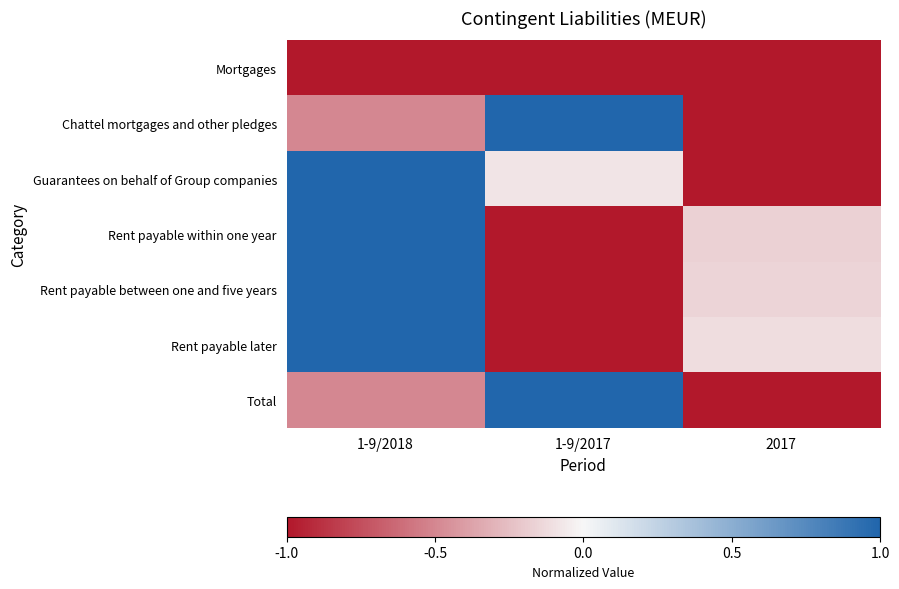

What is the spread (max minus min) of values at 1-9/2017?

2.0